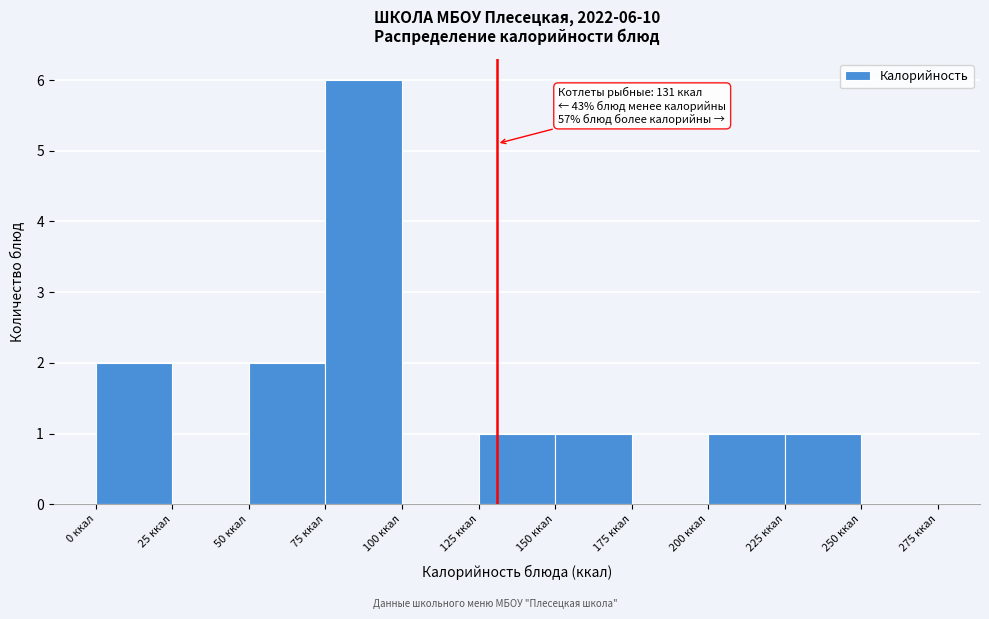

Which range on the x-axis has the tallest bar?

75 to 100